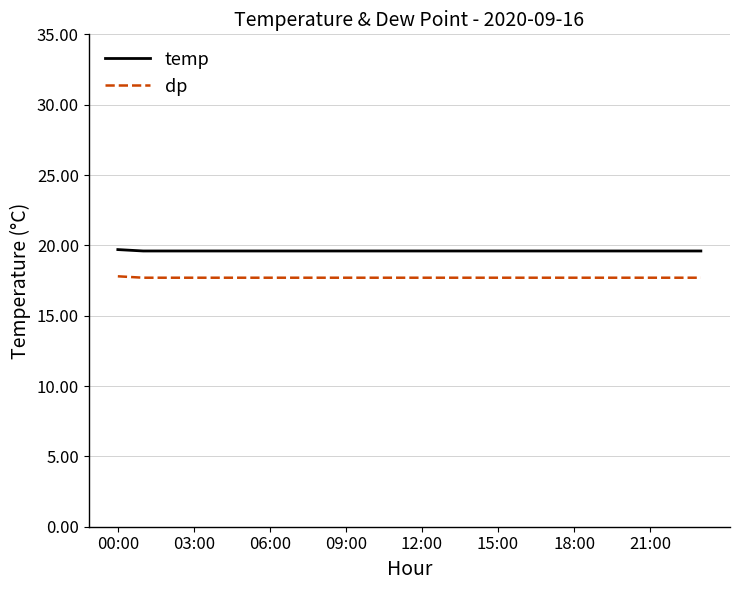

What is the smallest value displayed?

17.7